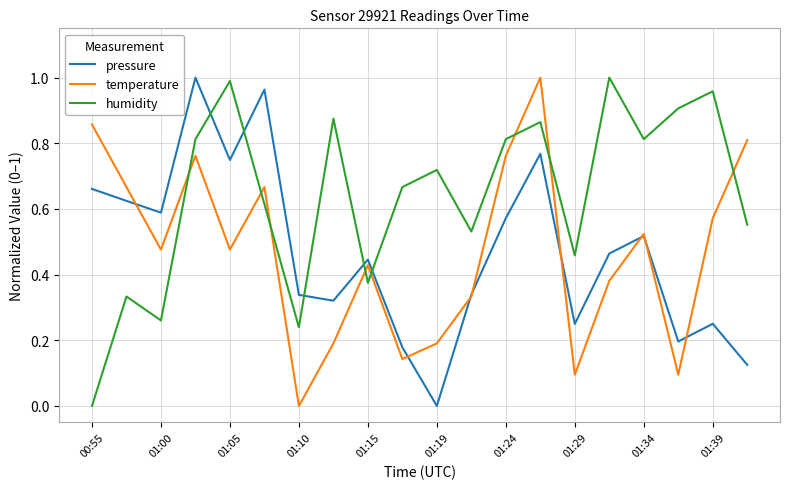

Which series has the largest total across all categories?

humidity